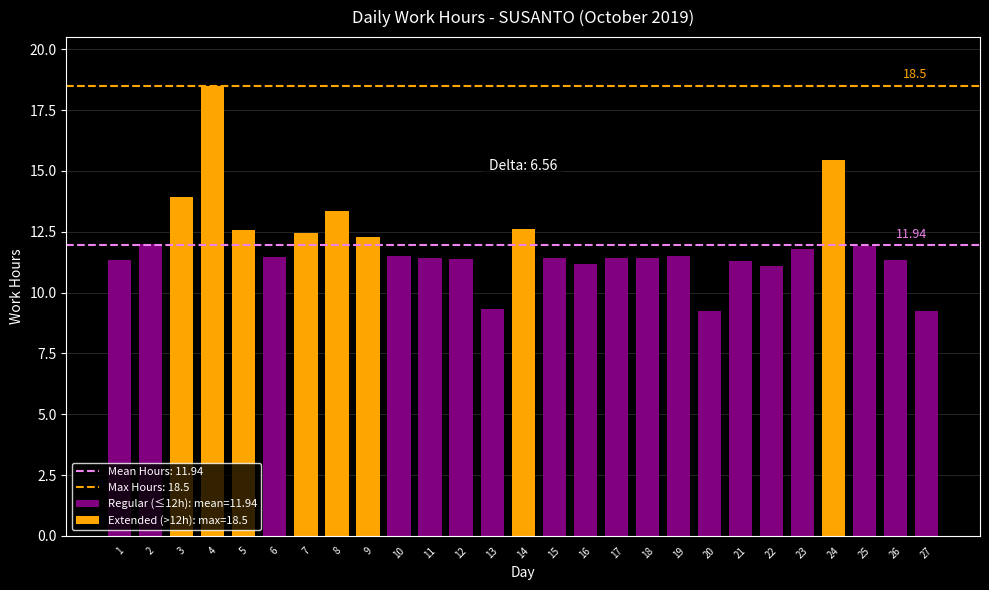

Reading left to right, list all the values displayed in this chart.

1=11.3	2=12.0	3=13.9	4=18.5	5=12.6	6=11.5	7=12.4	8=13.3	9=12.3	10=11.5	11=11.4	12=11.4	13=9.3	14=12.6	15=11.4	16=11.2	17=11.4	18=11.4	19=11.5	20=9.3	21=11.3	22=11.1	23=11.8	24=15.4	25=11.9	26=11.3	27=9.2